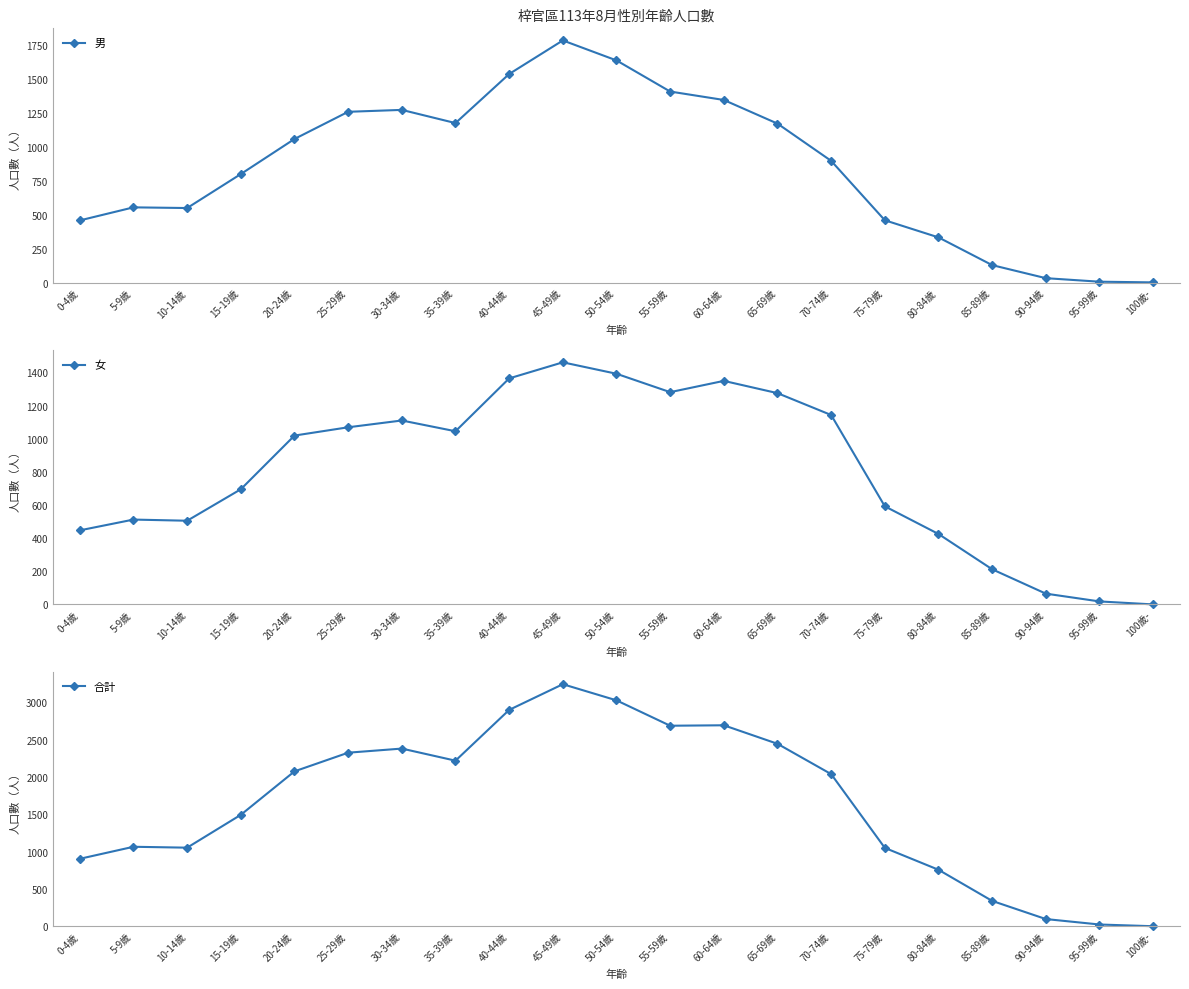

What is the value of the 男 point at the 8th from the left?

1173